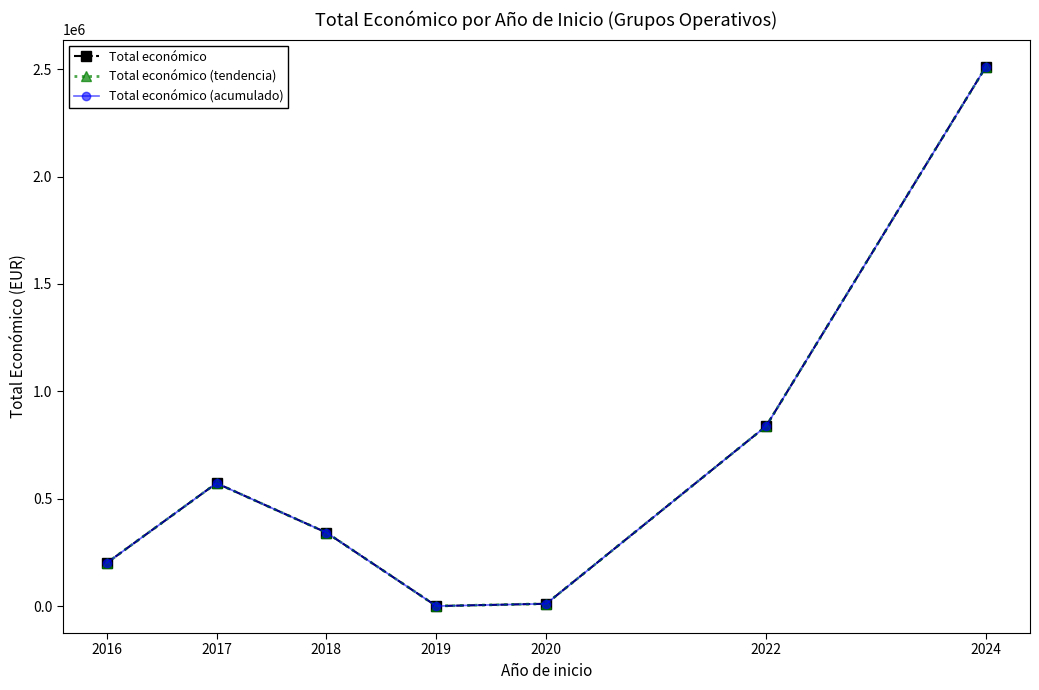

Which series has the widest spread of values?

Total económico